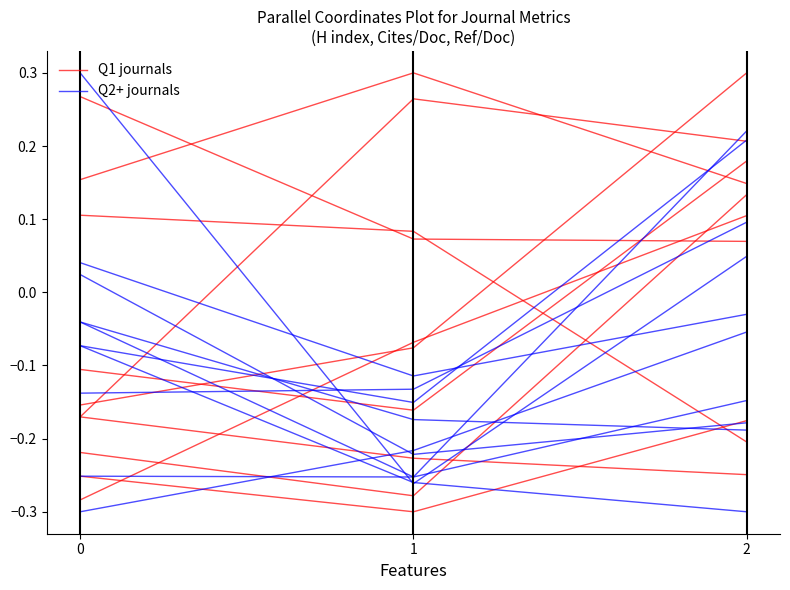

How many distinct data groups are displayed?

2